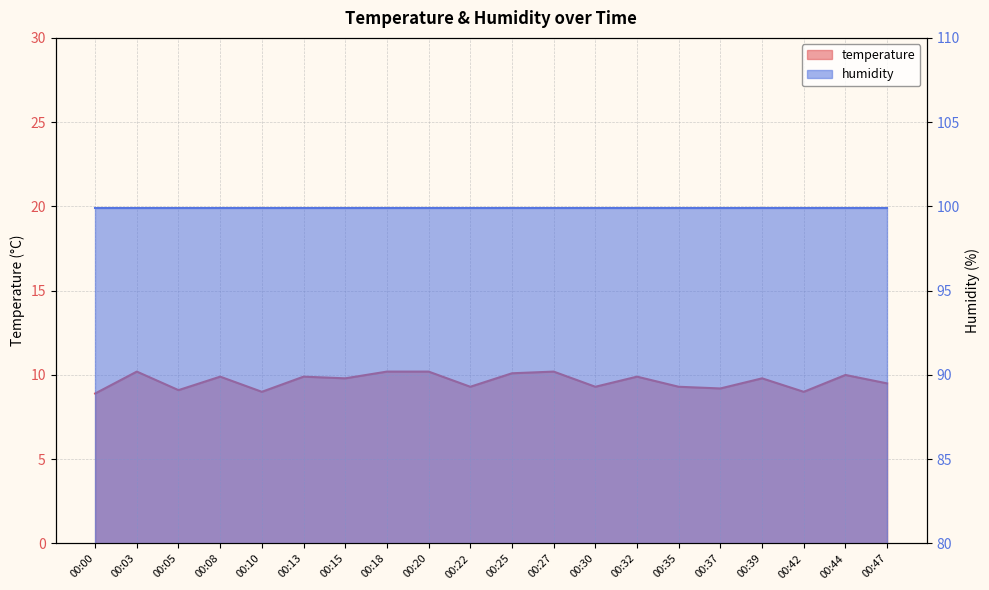

The chart shows a value of 16.5 at 00:15. True or false?

False